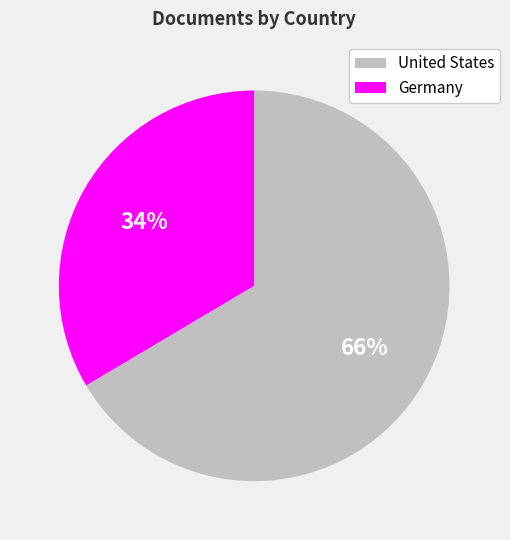

Rank the categories by value from highest to lowest.

United States, Germany